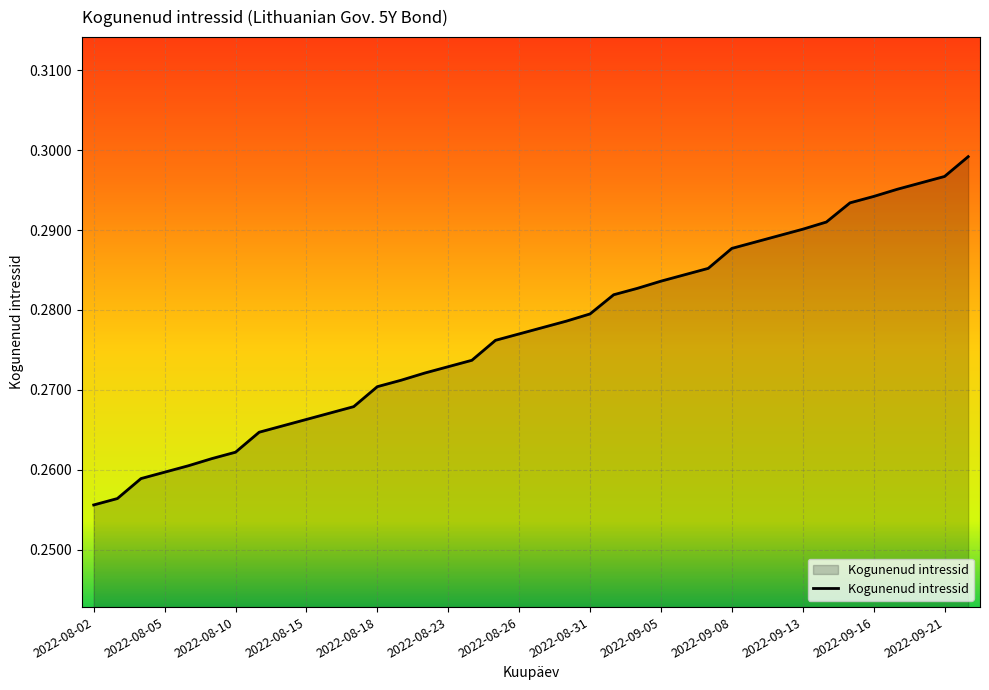

What is the label of the 13th point from the left?

2022-08-18